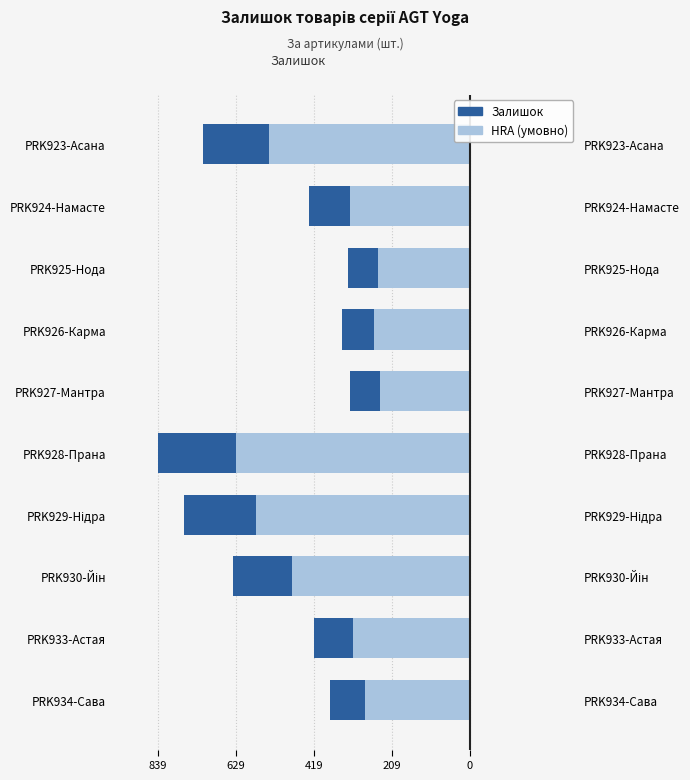

What are all the series names shown in the legend?

Залишок, HRA (умовно)